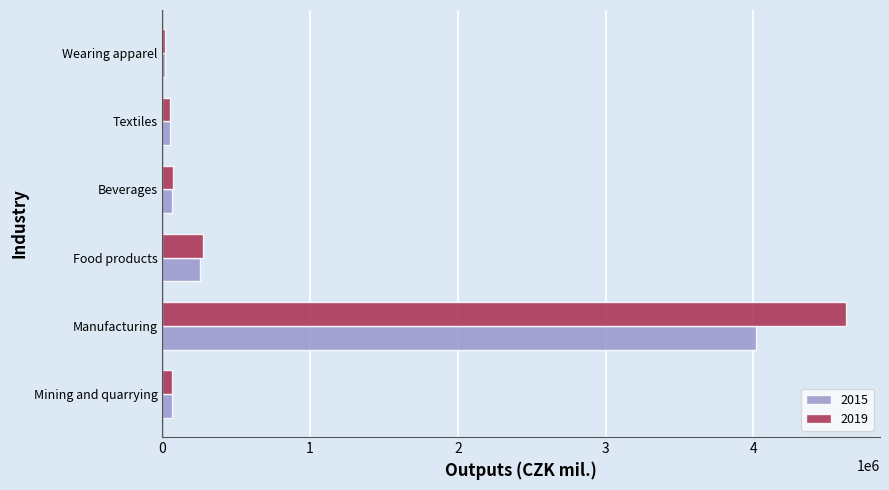

List the series in order of their overall mean, highest first.

2019, 2015